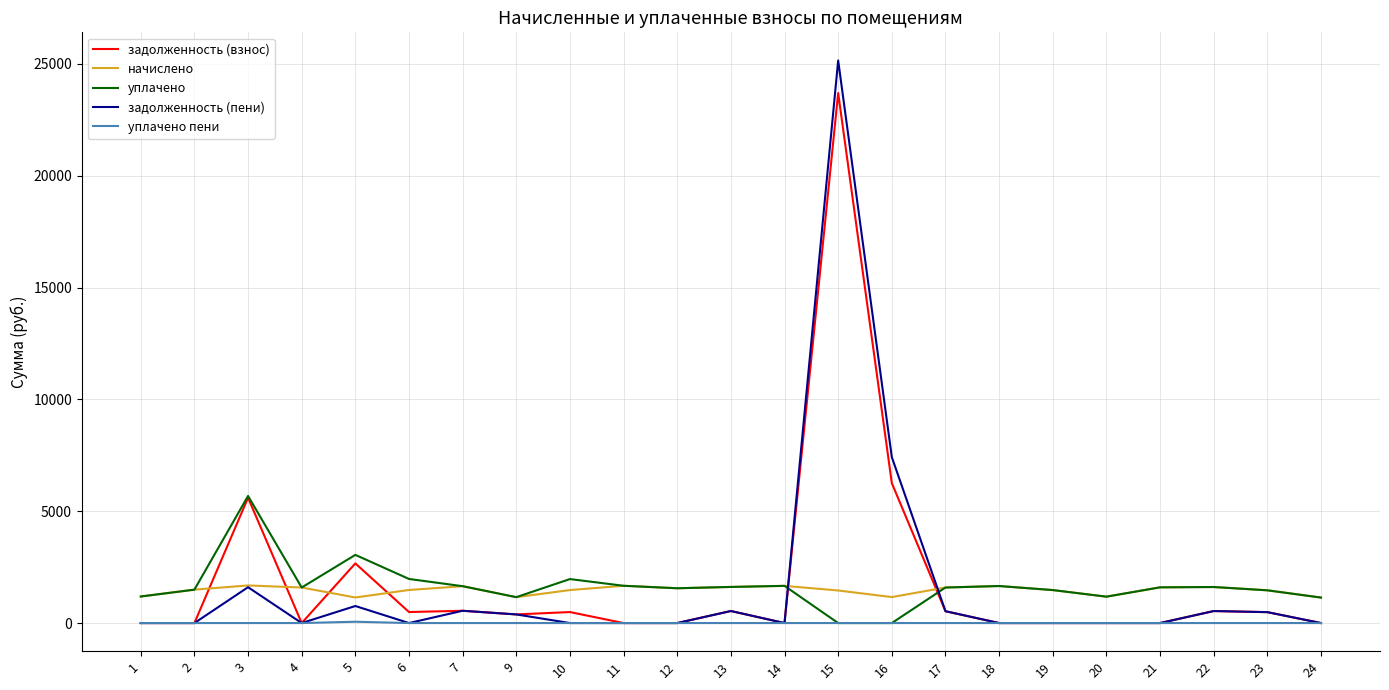

List the series in order of their peak value, lowest first.

уплачено пени, начислено, уплачено, задолженность (взнос), задолженность (пени)